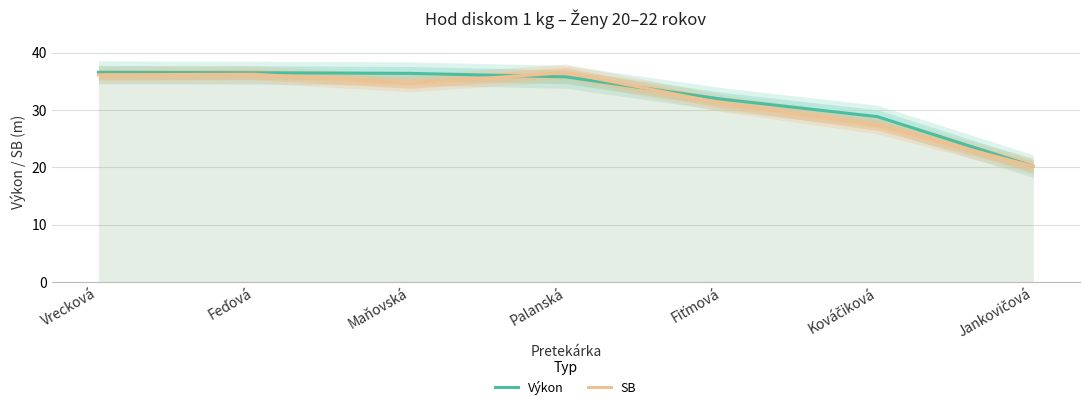

Which series ends up on top after the final intersection of Výkon and SB?

Výkon